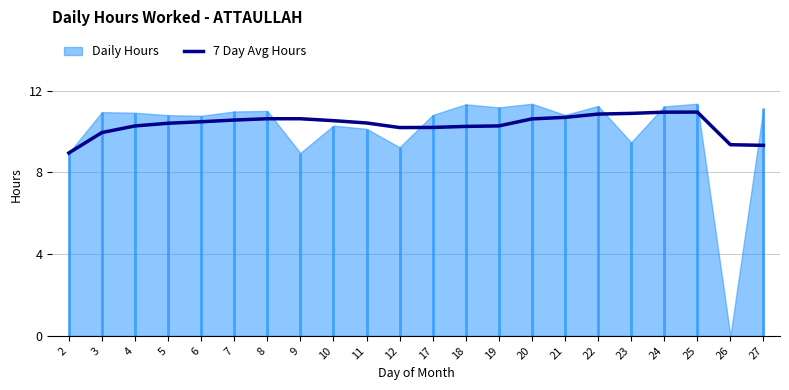

Reading right to left, extract all data points from this chart.

9.3	9.4	11.0	10.9	10.9	10.9	10.7	10.6	10.3	10.2	10.2	10.2	10.4	10.5	10.6	10.6	10.6	10.5	10.4	10.3	9.9	8.9